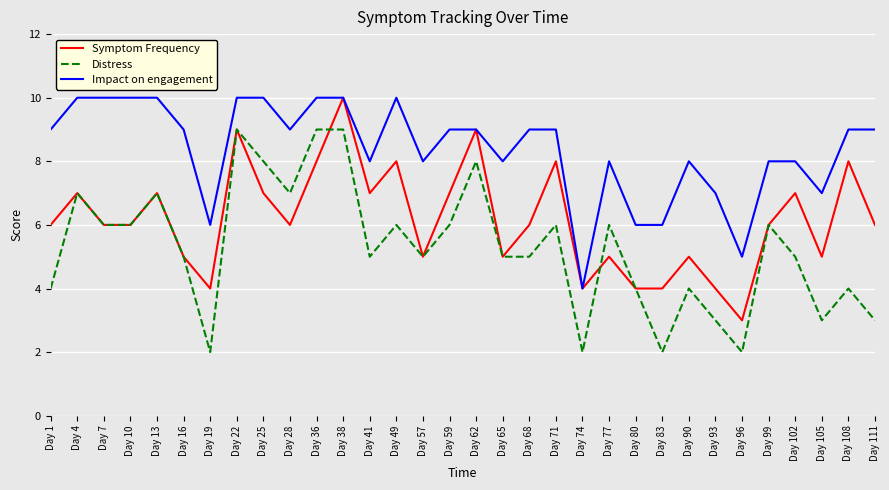

What is the sum of the Impact on engagement values at Day 7 and Day 83?

16